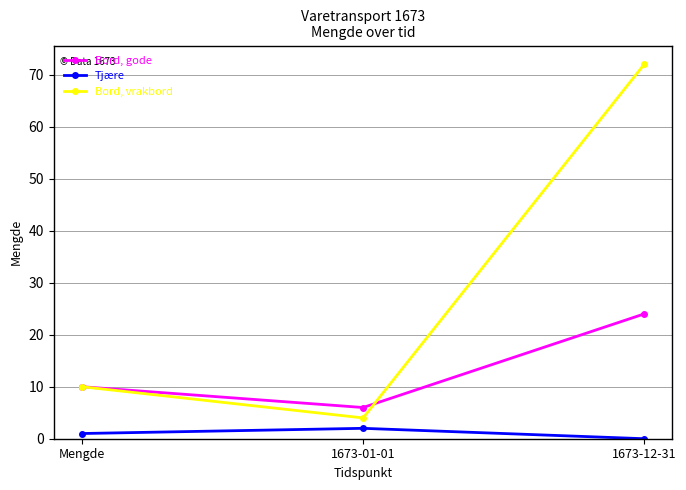

What is the sum of all Tjære values?

3